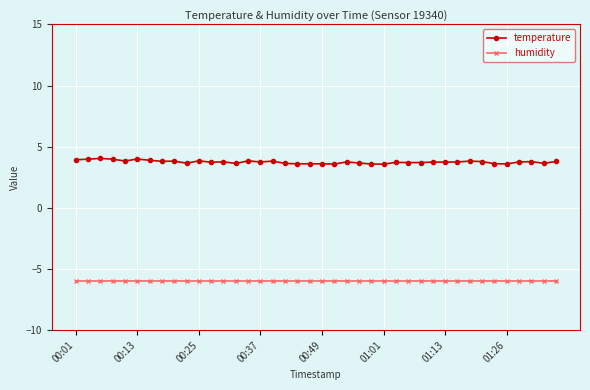

At how many categories does at least one series exceed 2?

40